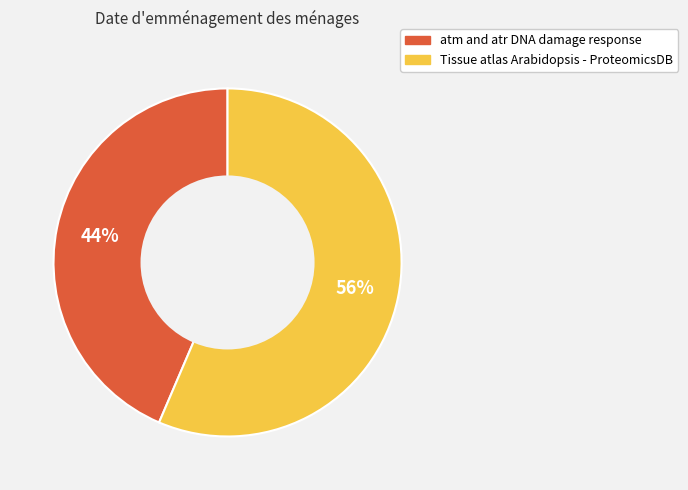

What is the ratio of the value at atm and atr DNA damage response to the value at Tissue atlas Arabidopsis - ProteomicsDB?

0.8